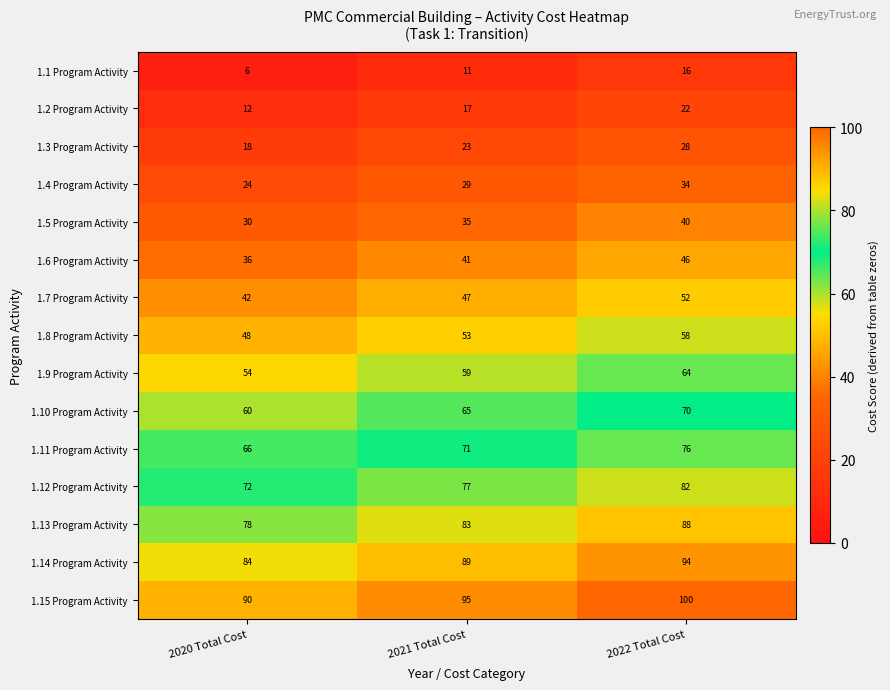

Rank the series at 2021 Total Cost from highest to lowest value.

1.15 Program Activity, 1.14 Program Activity, 1.13 Program Activity, 1.12 Program Activity, 1.11 Program Activity, 1.10 Program Activity, 1.9 Program Activity, 1.8 Program Activity, 1.7 Program Activity, 1.6 Program Activity, 1.5 Program Activity, 1.4 Program Activity, 1.3 Program Activity, 1.2 Program Activity, 1.1 Program Activity